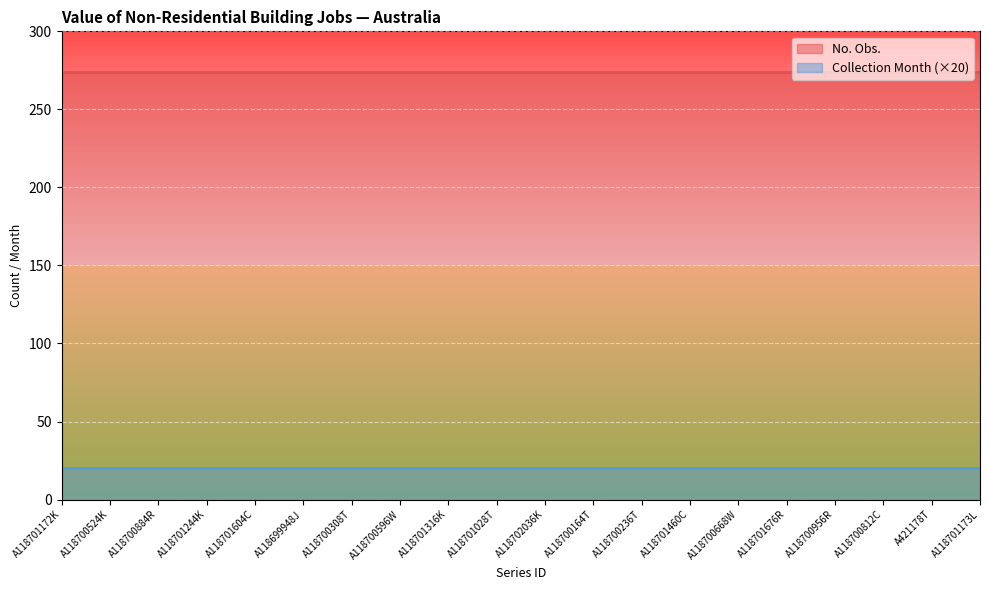

Rank the categories by No. Obs. value from lowest to highest.

A118701172K, A118700524K, A118700884R, A118701244K, A118701604C, A118699948J, A118700308T, A118700596W, A118701316K, A118701028T, A118702036K, A118700164T, A118700236T, A118701460C, A118700668W, A118701676R, A118700956R, A118700812C, A421178T, A118701173L